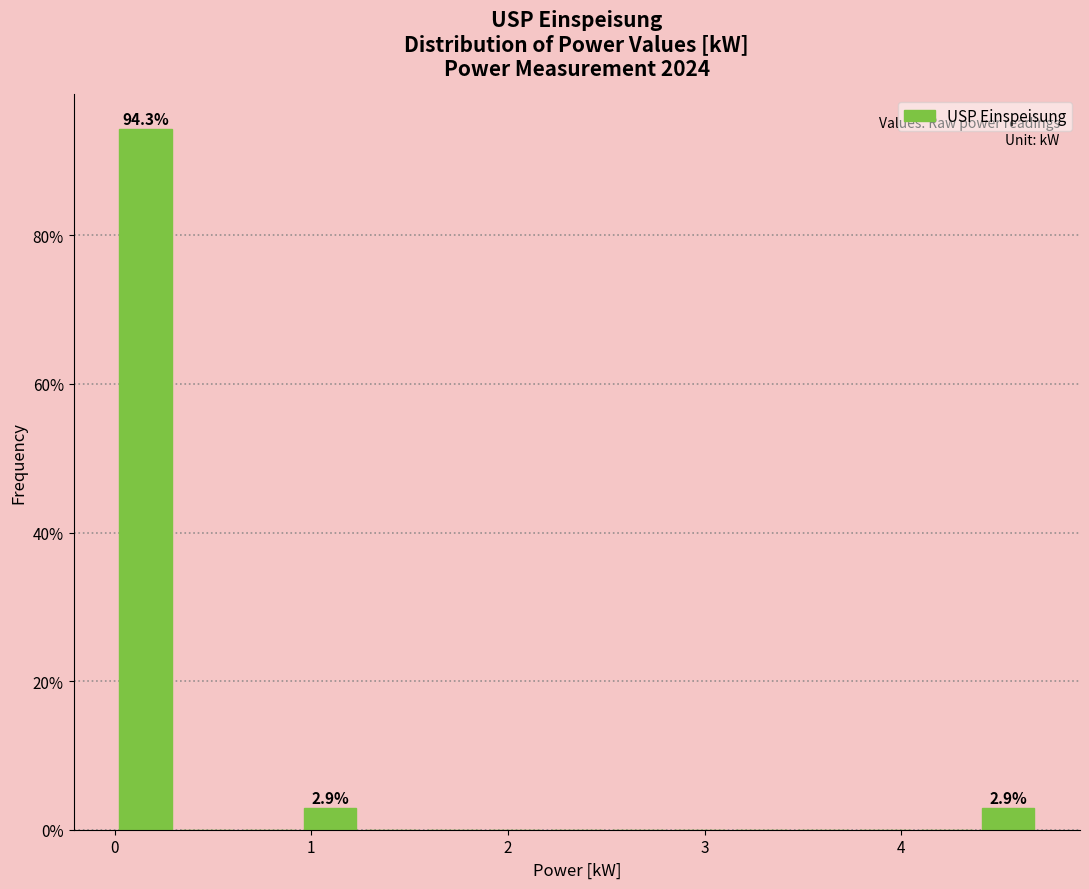

Around what value on the x-axis is the tallest bar? Give the approximate position of its centre, as read against the axis.

0.2